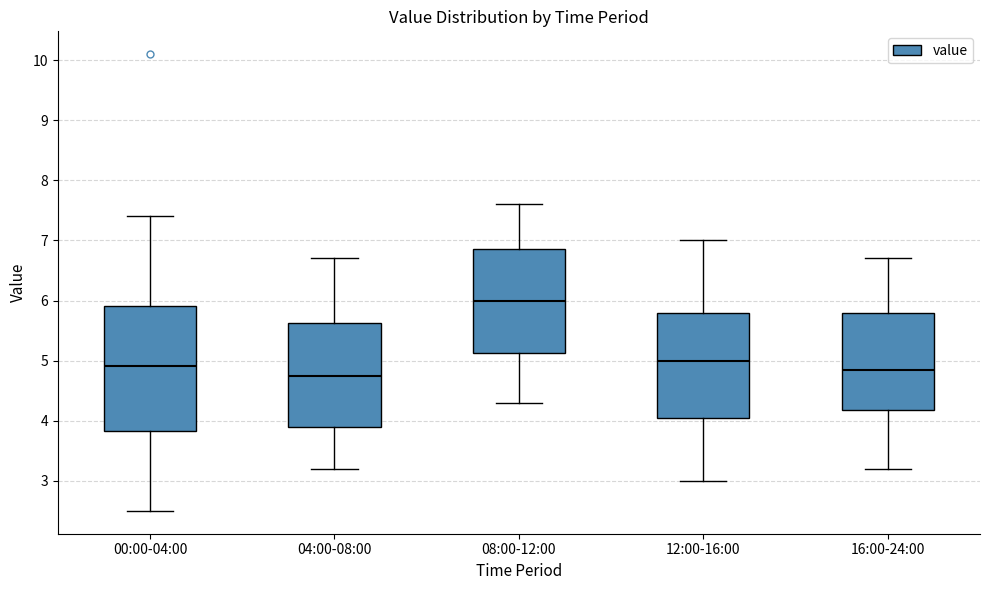

Where is the lower edge of the box for 04:00-08:00 on the y-axis? The values are not printed on the chart, so give them approximately, as read against the axis.

3.9